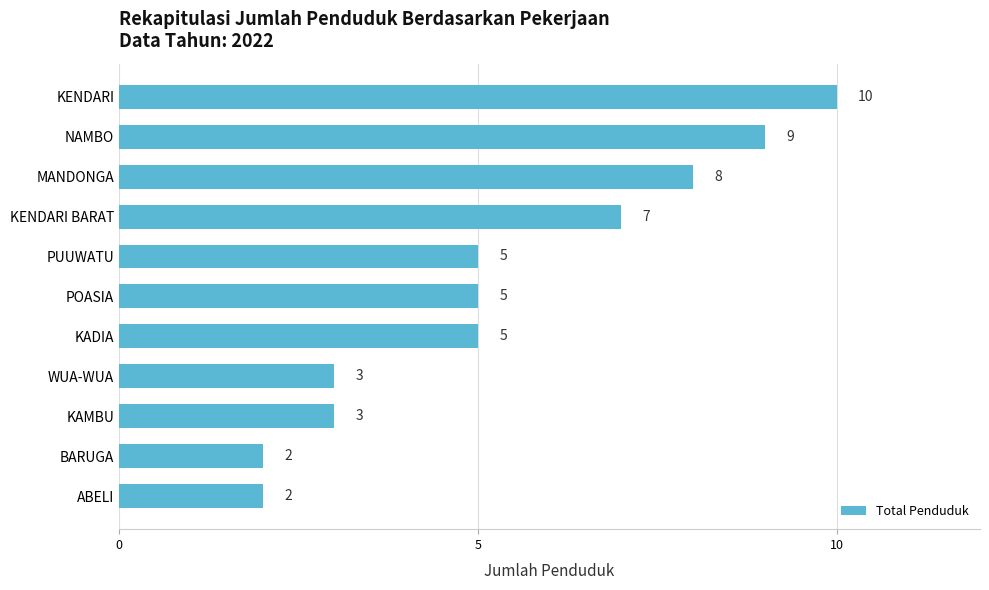

What is the approximate value at KENDARI BARAT?

7